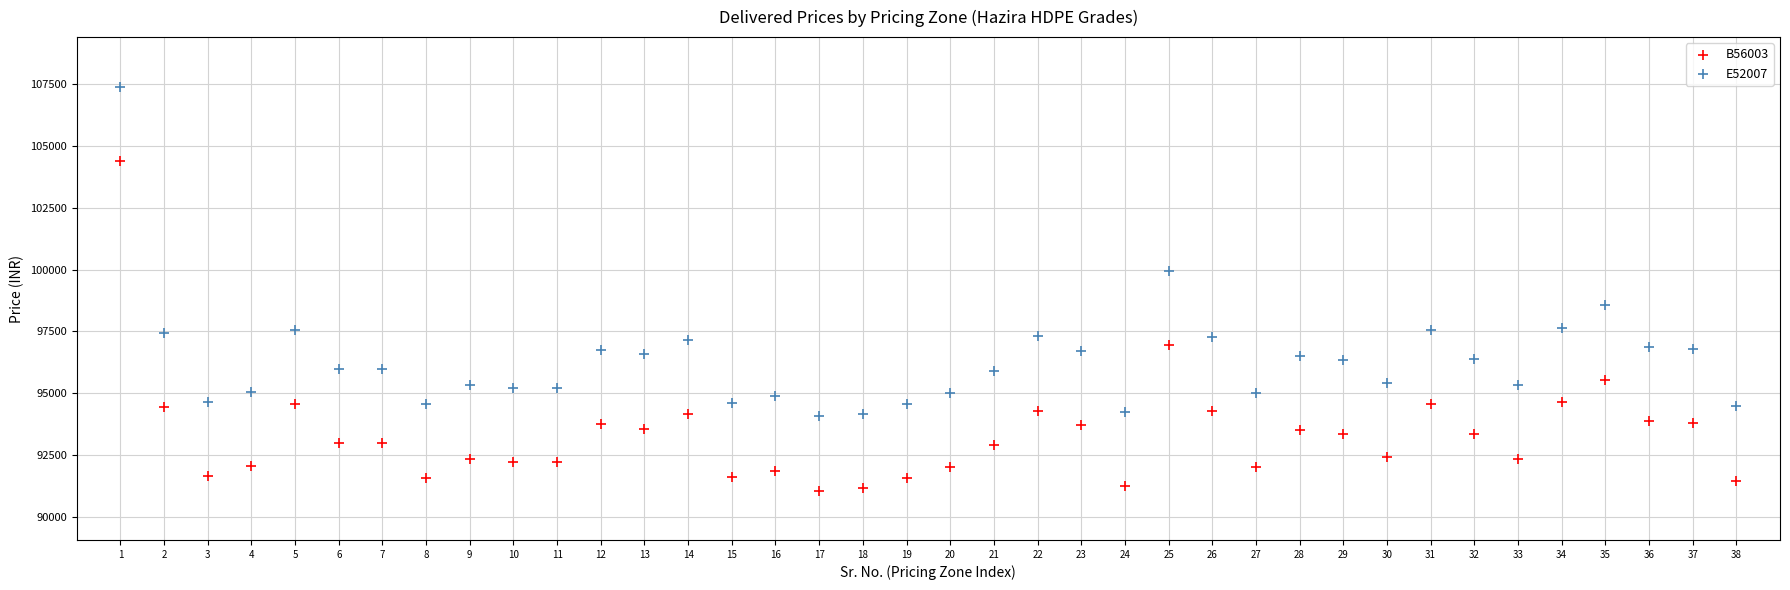

Across all data points, what is the range of Y values (max minus min)?

16334